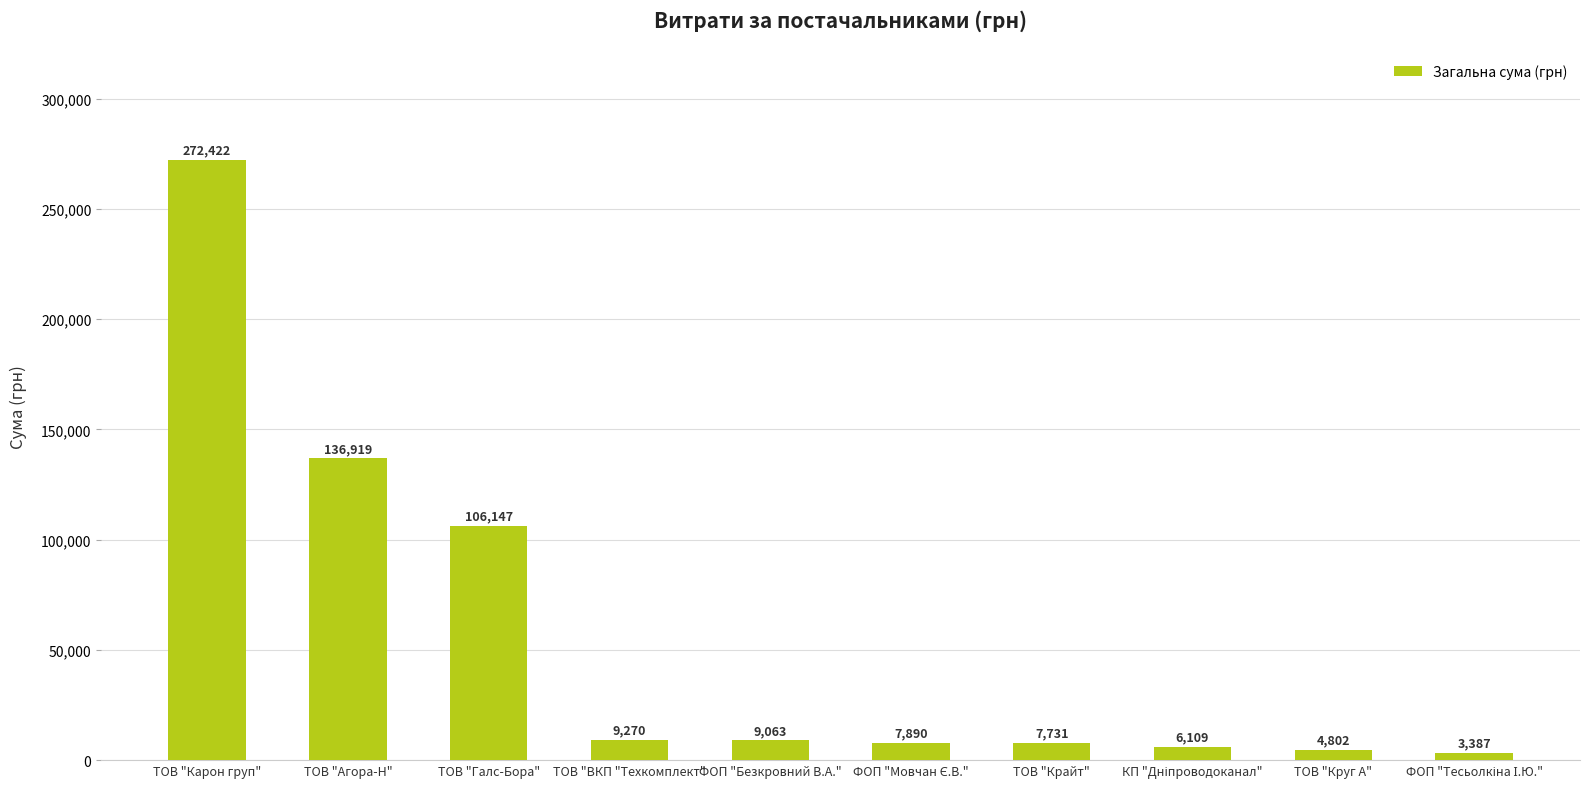

Does the chart contain any negative values?

No